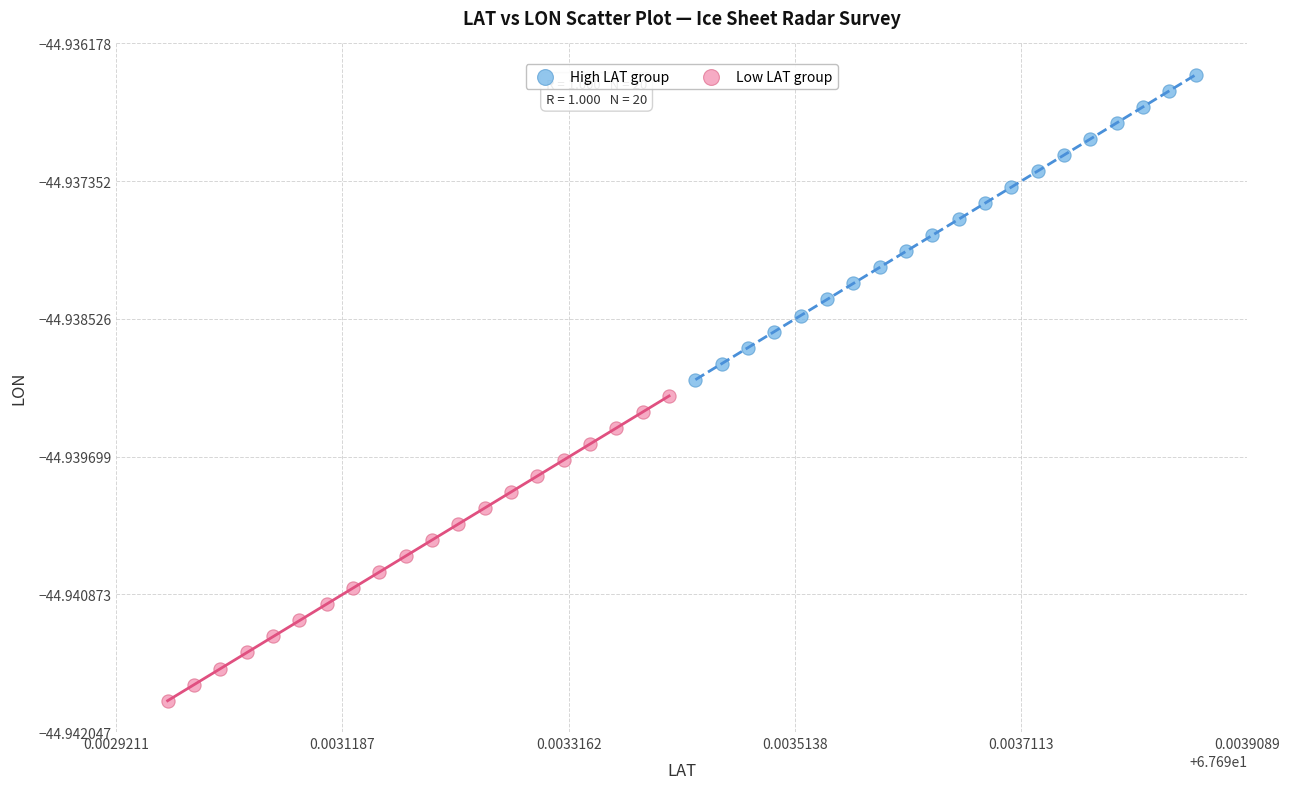

Which series contains the highest Y value?

High LAT group